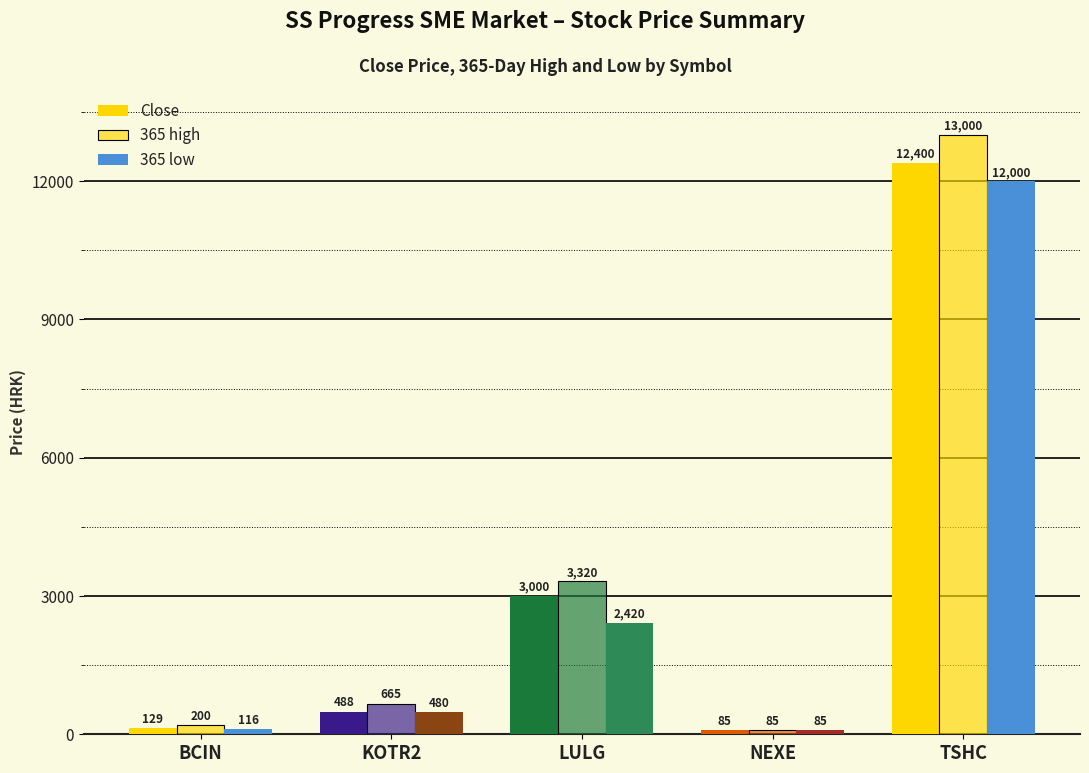

Reading left to right, extract all data points from this chart.

Close: BCIN=129	KOTR2=488	LULG=3000	NEXE=85	TSHC=12400
365 high: BCIN=200	KOTR2=665	LULG=3320	NEXE=85	TSHC=13000
365 low: BCIN=116	KOTR2=480	LULG=2420	NEXE=85	TSHC=12000